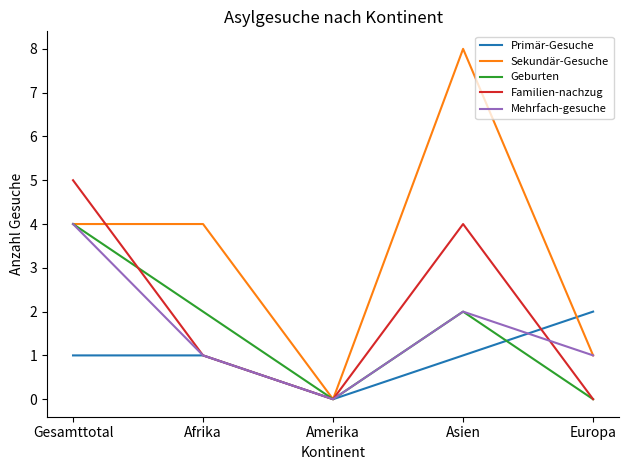

At which label does Sekundär-Gesuche reach its peak?

Asien